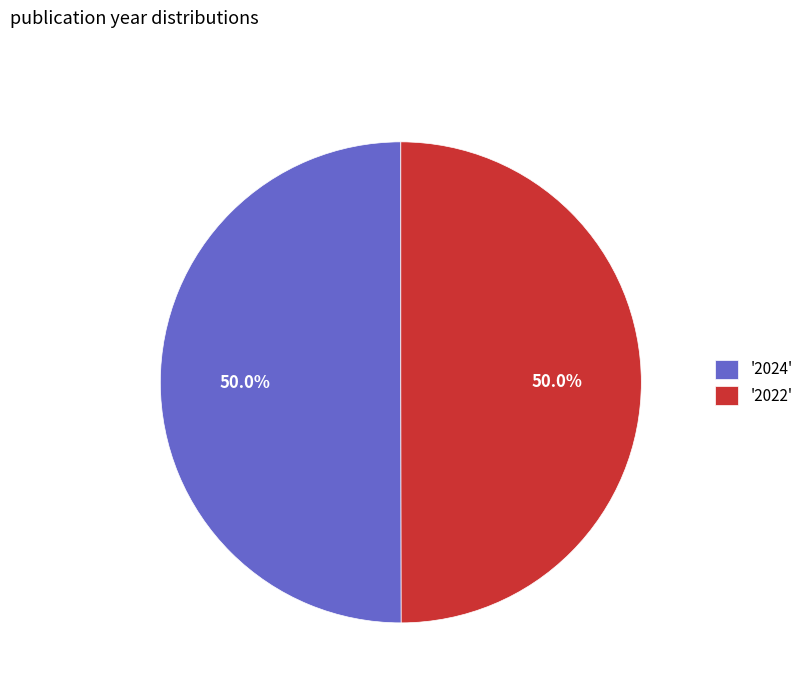

Do '2024' and '2022' together represent more than half of the pie?

Yes